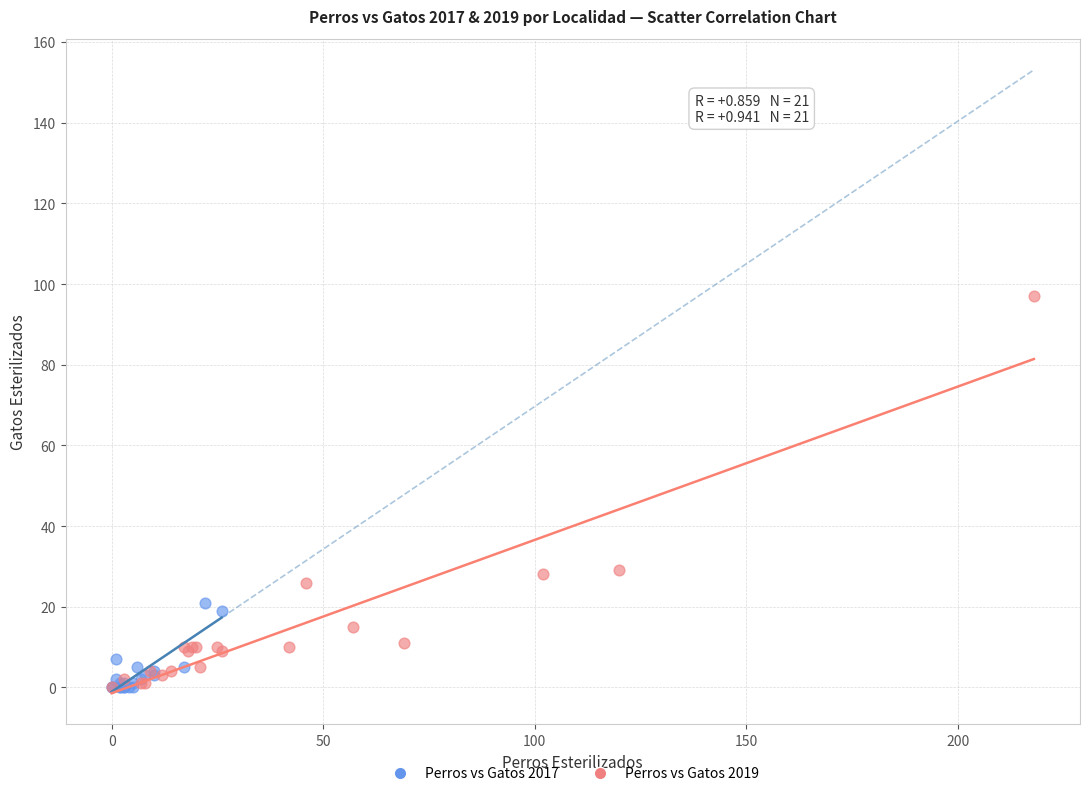

Which series contains the highest Y value?

Perros vs Gatos 2019